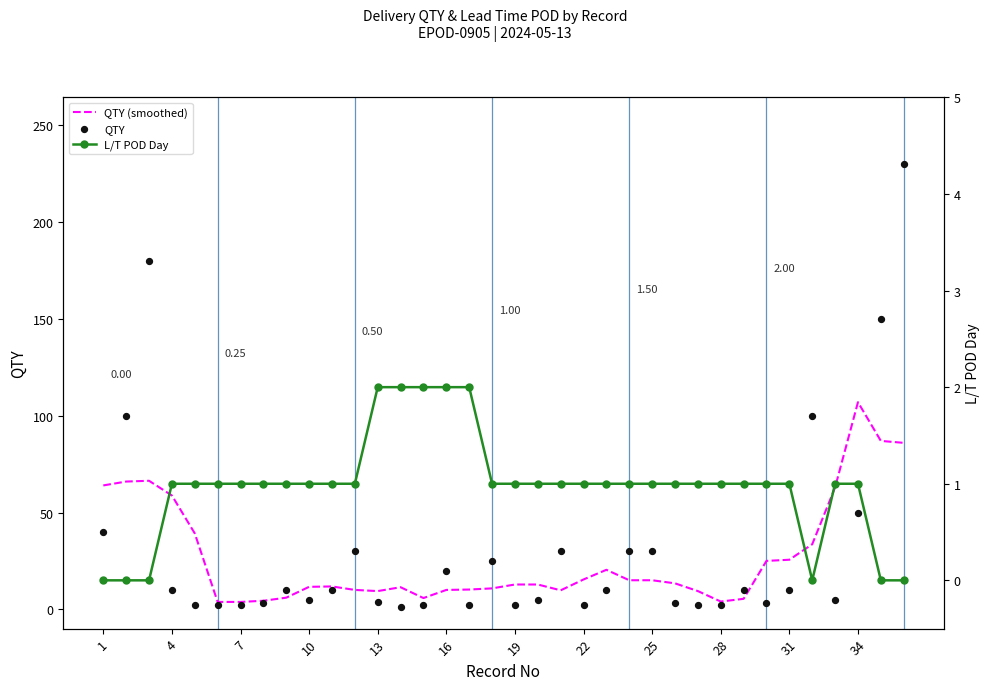

At how many categories does at least one series exceed 38?

10